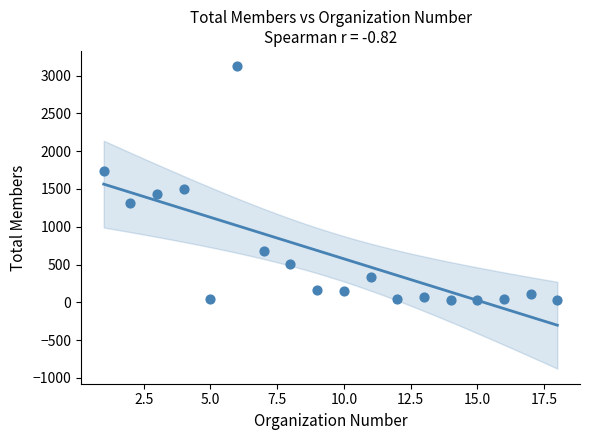

What Y value in the scatter plot is closest to 1577?

1500